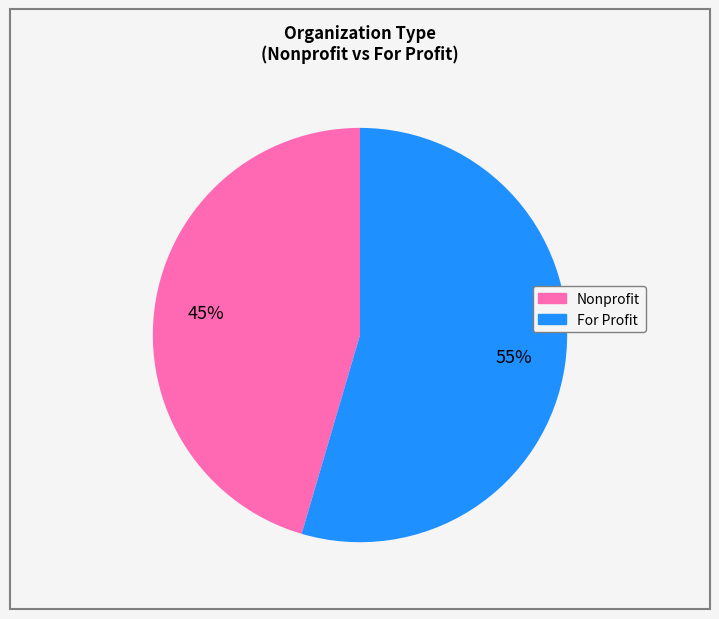

Is there a majority slice in this chart?

Yes